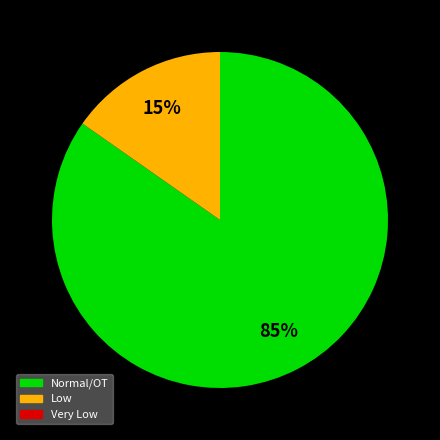

What is the largest slice in the pie chart?

Normal/OT